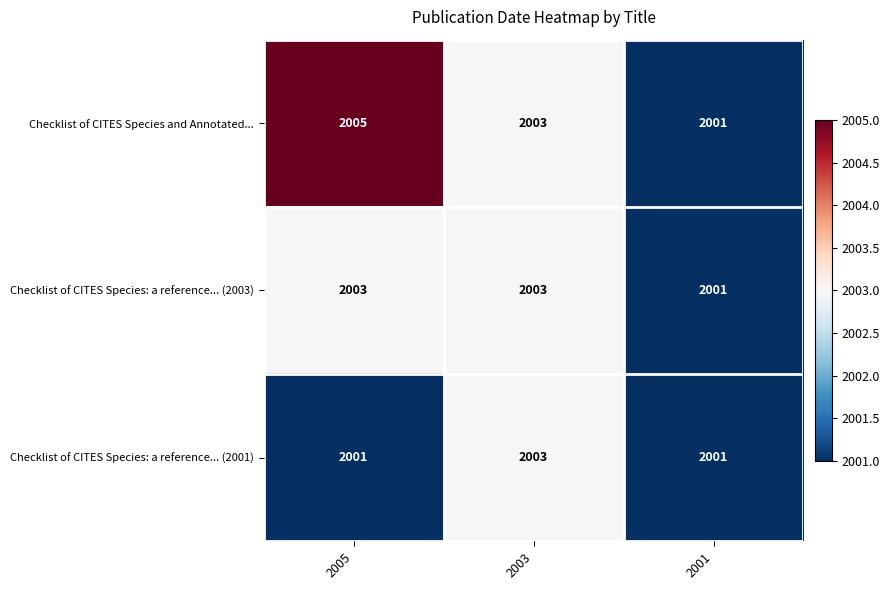

What is the total value across all series at 2003?

6009